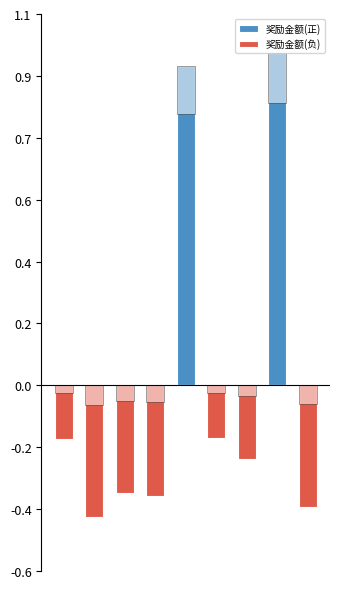

At 3, list the series in order from largest to smallest.

奖励金额(正), 奖励金额(负)